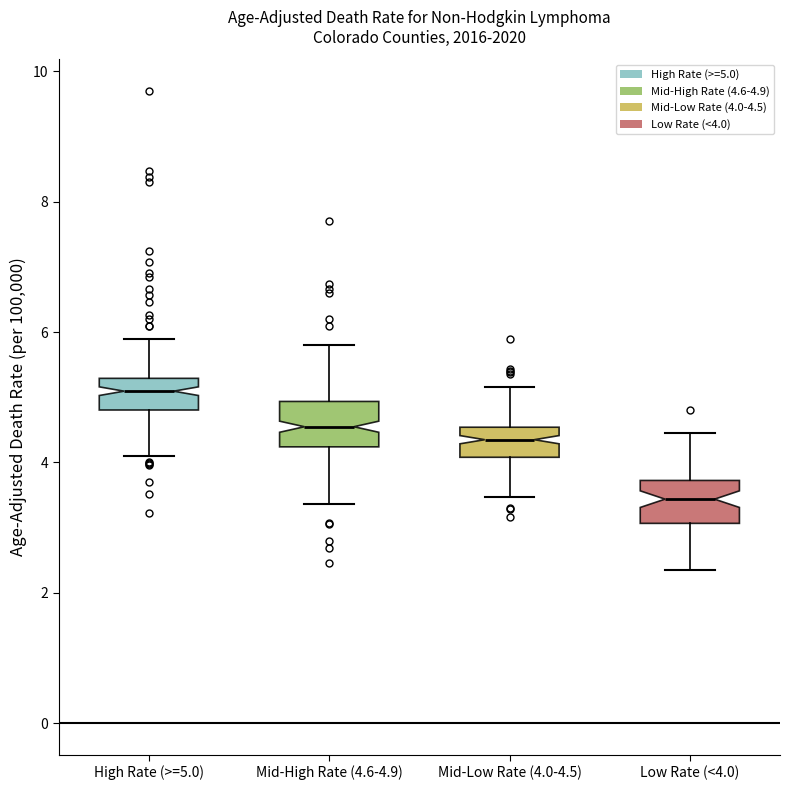

Where is the lower edge of the box for Low Rate (<4.0) on the y-axis? The values are not printed on the chart, so give them approximately, as read against the axis.

3.0